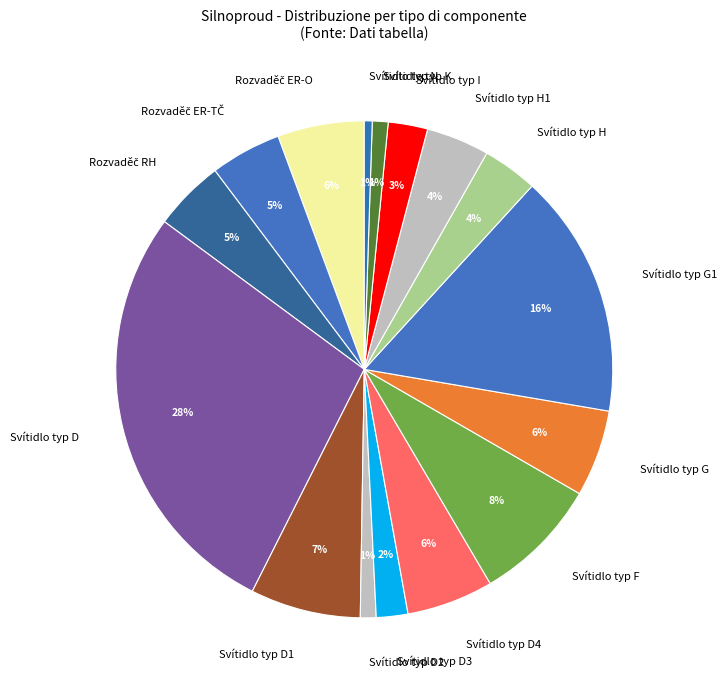

How many segments does this pie chart have?

16